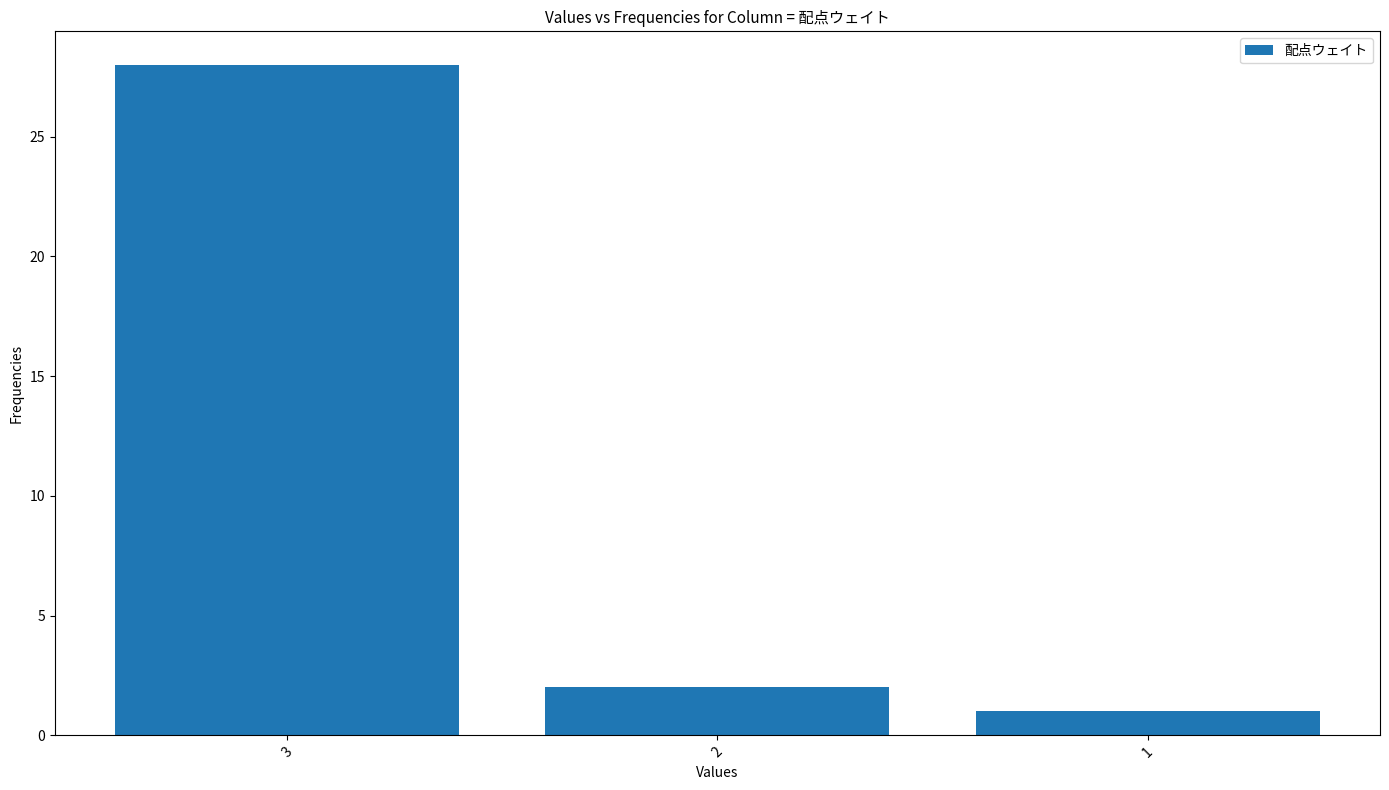

What is the ratio of the value at 2 to the value at 1?

2.0